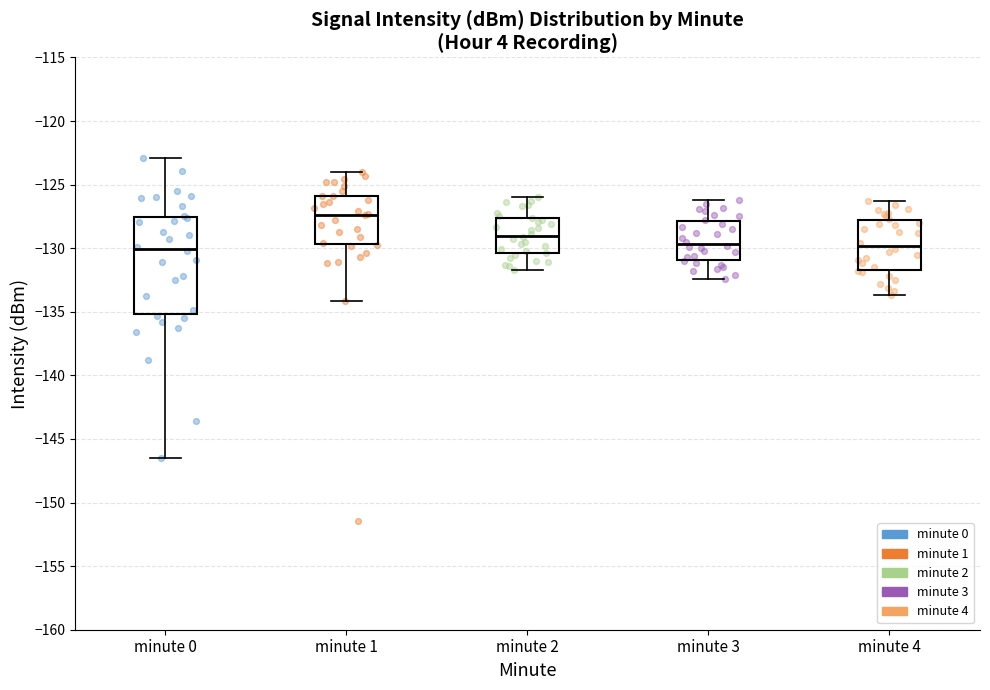

Where does the upper whisker of the box for minute 3 end on the y-axis? The values are not printed on the chart, so give them approximately, as read against the axis.

-126.0